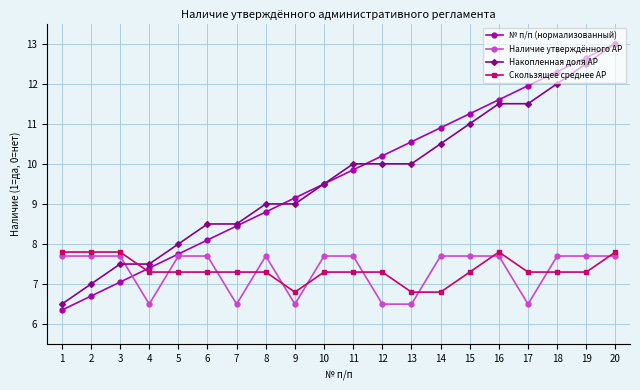

How many lines are shown in the chart?

4